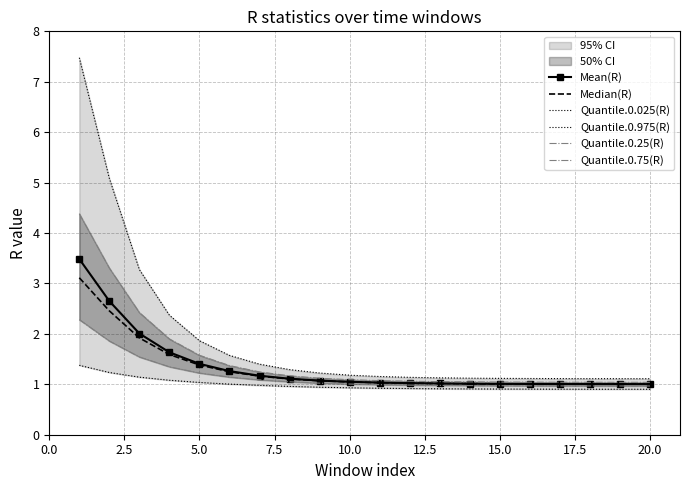

What is the lowest value of the Mean(R) series?

1.0